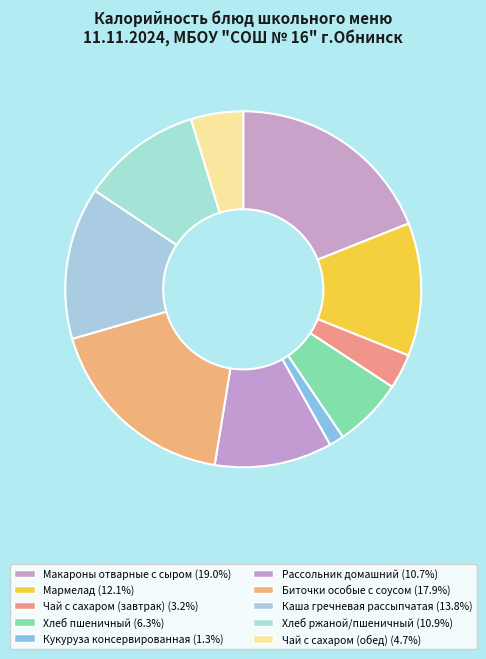

Does Макароны отварные с сыром represent more than half of the total?

No